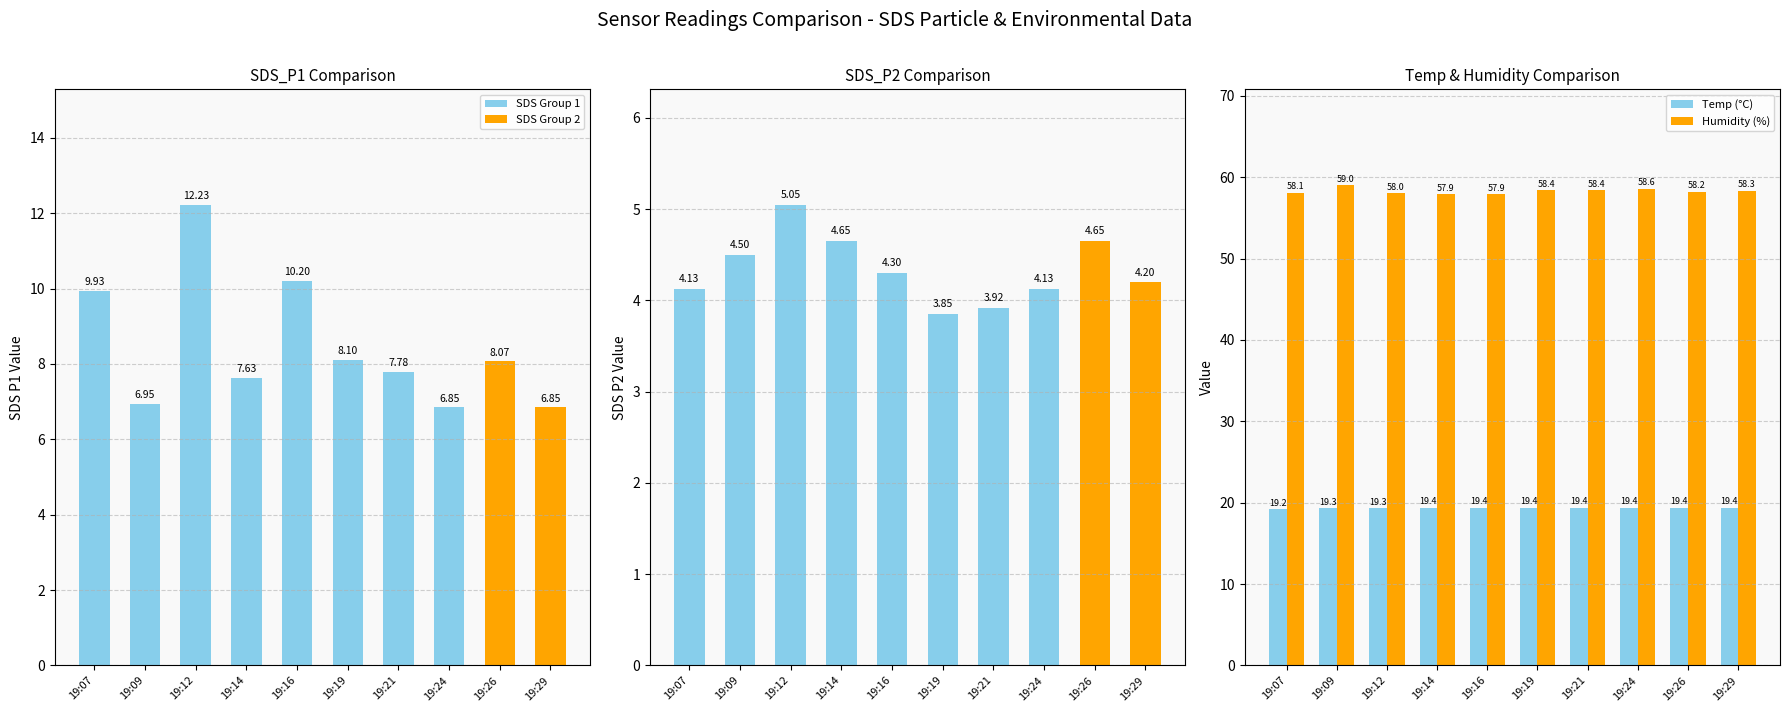

What is the difference between the maximum and minimum values in the SDS_P1 series?

5.4